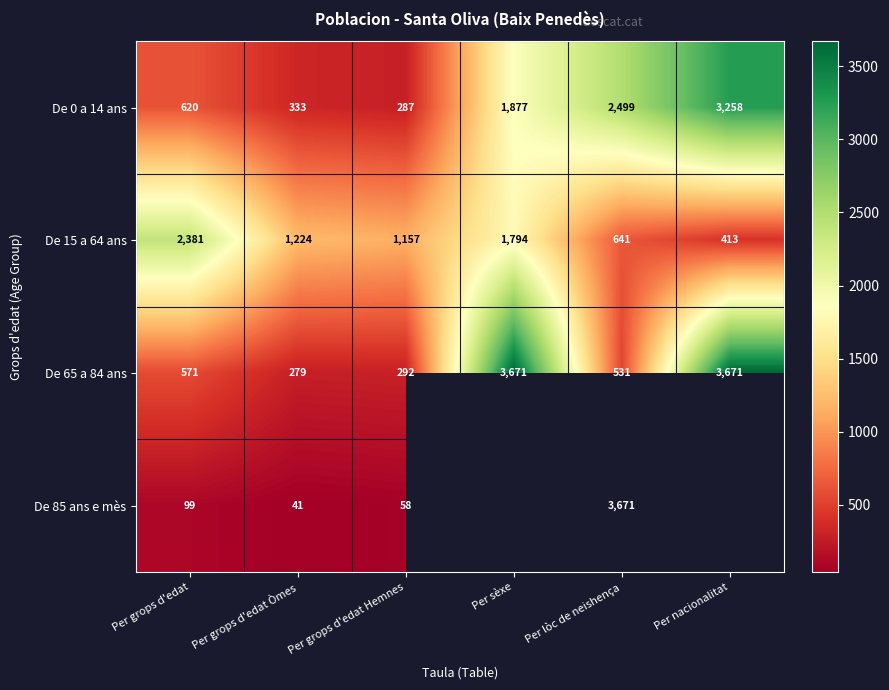

Rank the series at Per grops d'edat from highest to lowest value.

De 15 a 64 ans, De 0 a 14 ans, De 65 a 84 ans, De 85 ans e mès